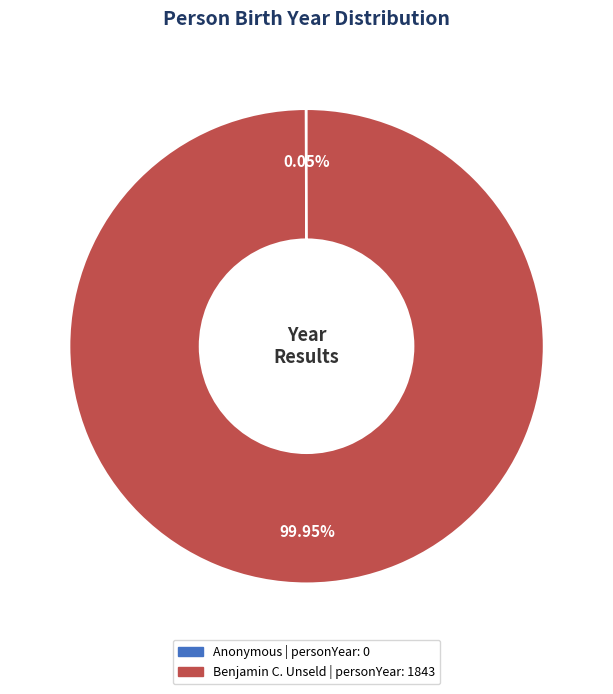

Which category accounts for the majority?

Benjamin C. Unseld